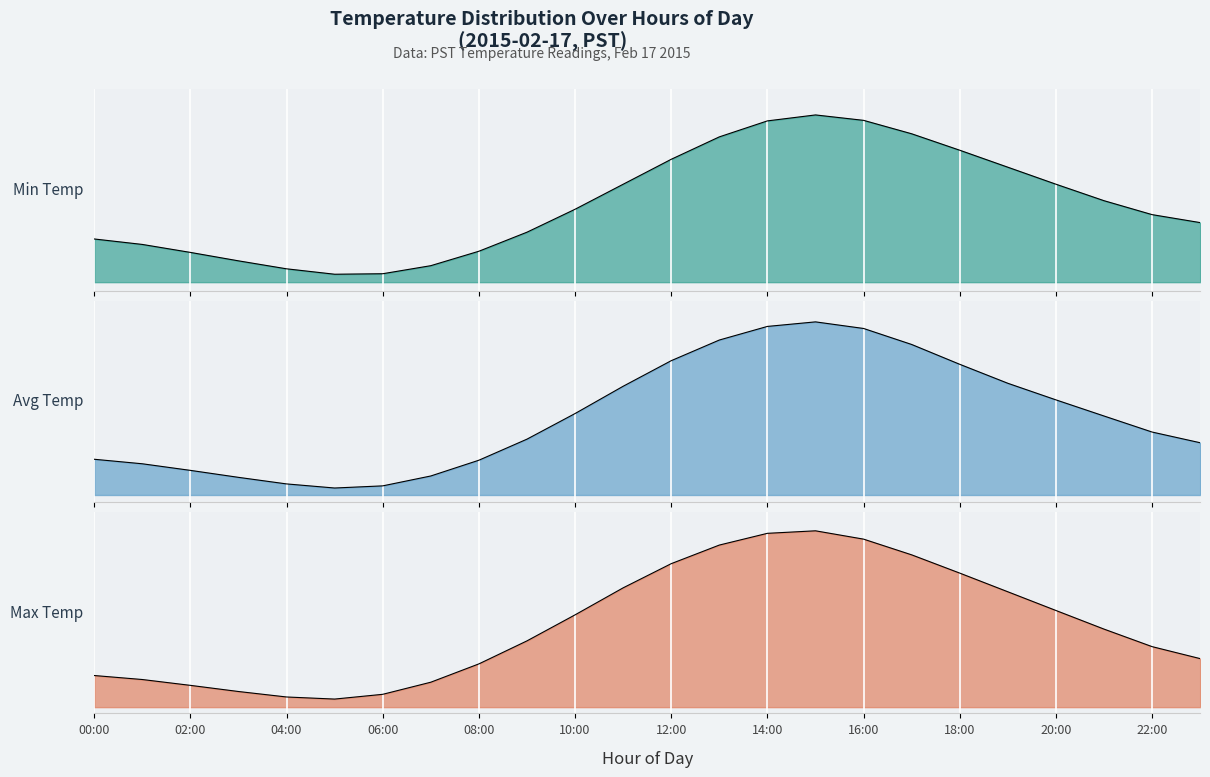

What position from the left is 06:00?

7